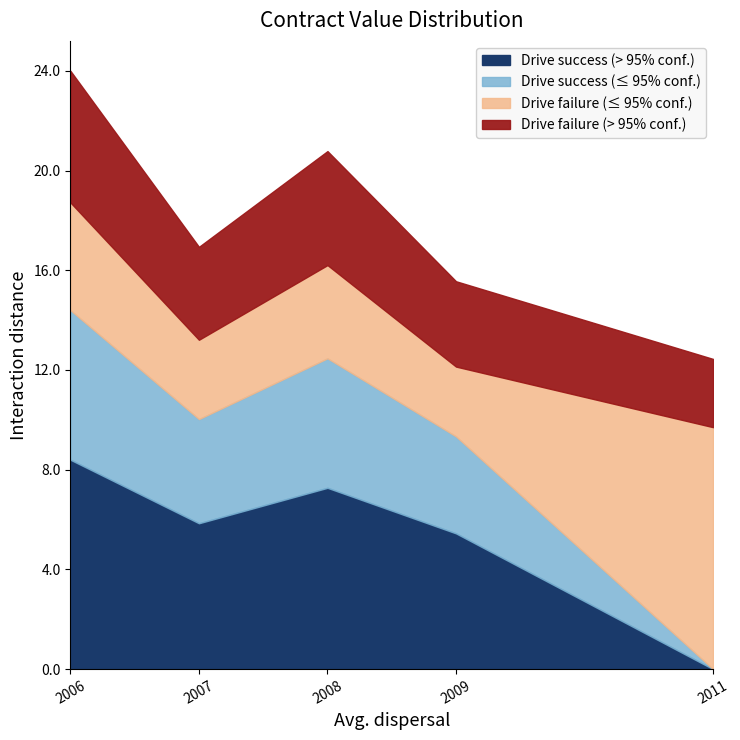

At which label does Drive success (> 95% conf.) reach its peak?

2006